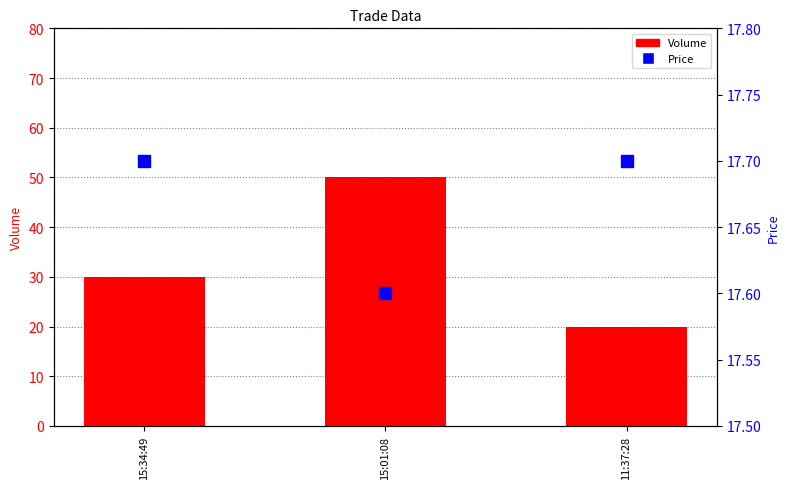

Is the value of Price at 15:01:08 greater than the value of Volume at 15:34:49?

No